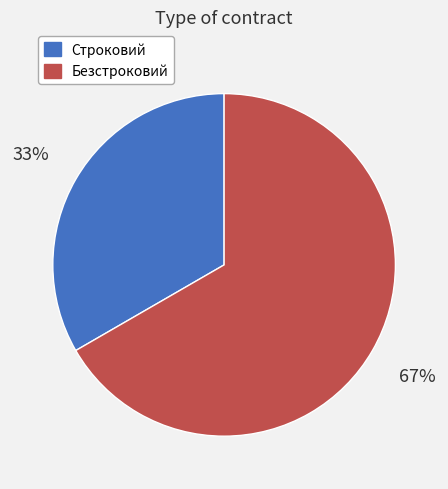

What percentage is the Строковий slice, to the nearest percent?

33%